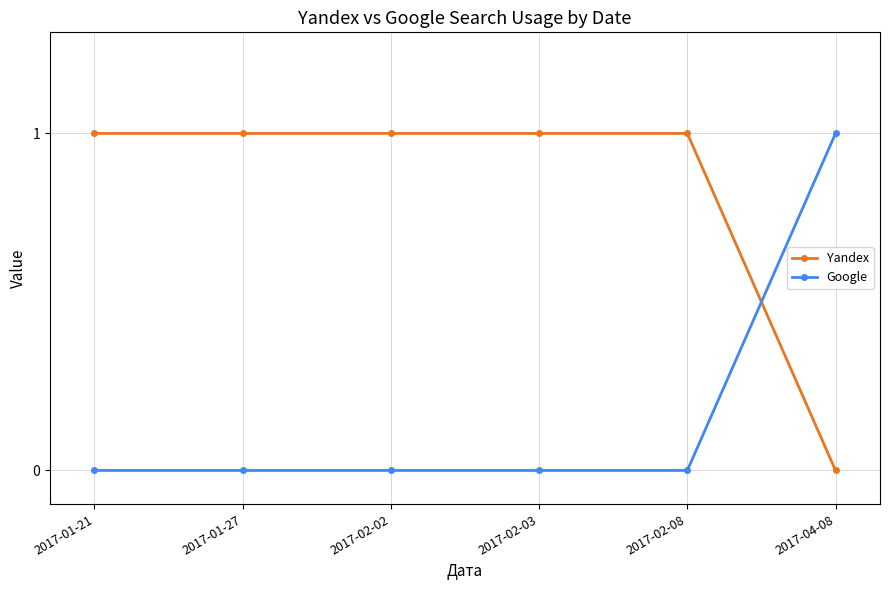

Which series has the largest total across all categories?

Yandex